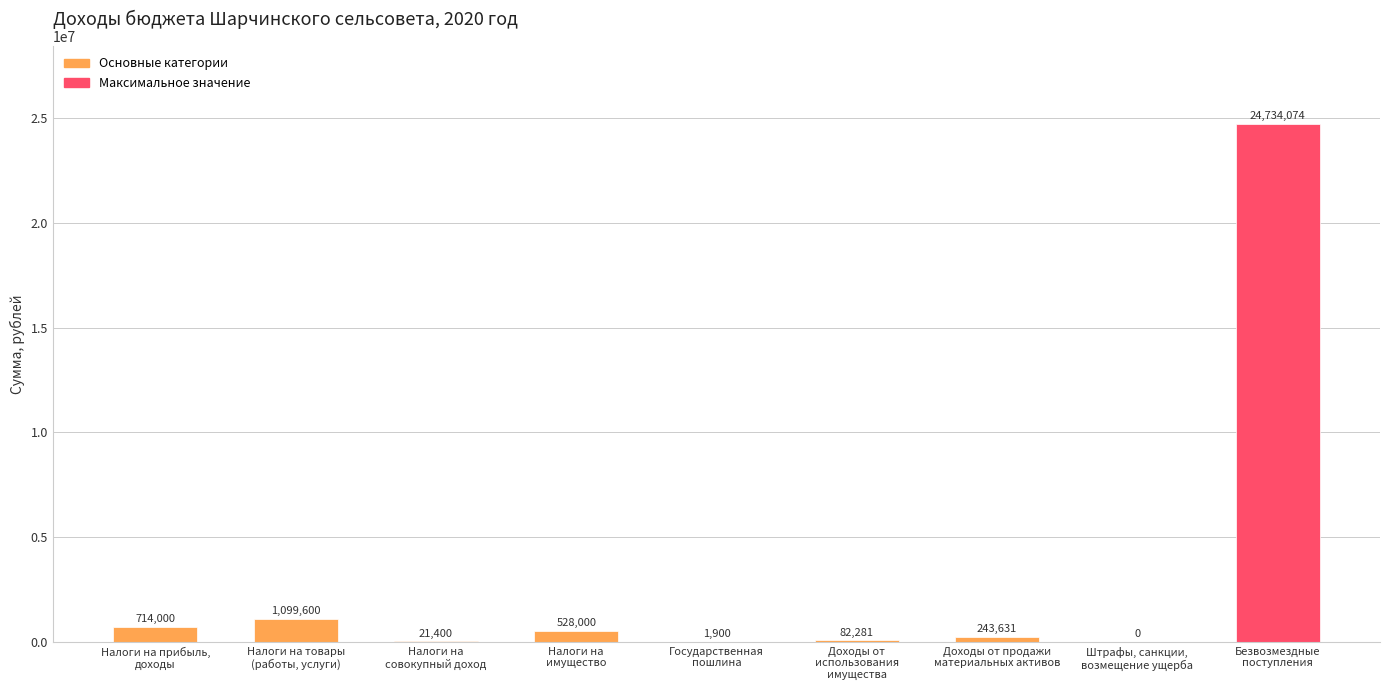

What is the difference between the values at Государственная
пошлина and Доходы от
использования
имущества?

80381.3